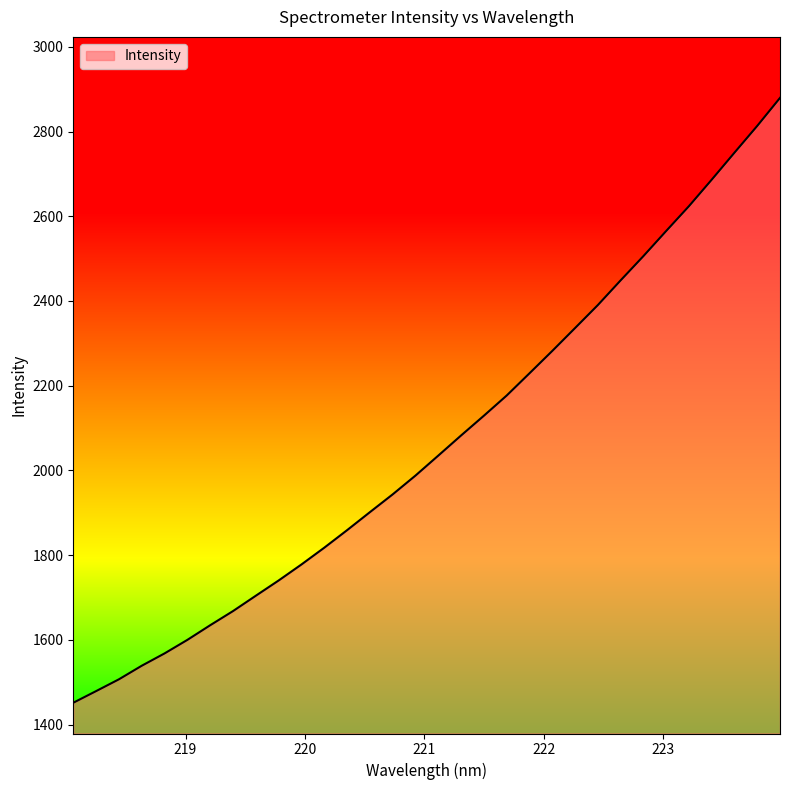

How many lines are shown in the chart?

1